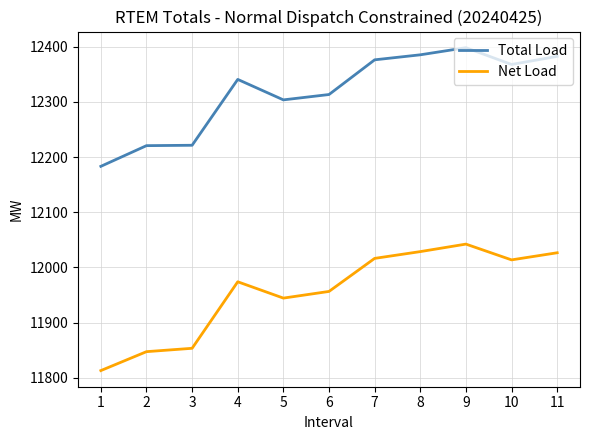

In Net Load, how many points are higher than both neighbors (excluding endpoints)?

2